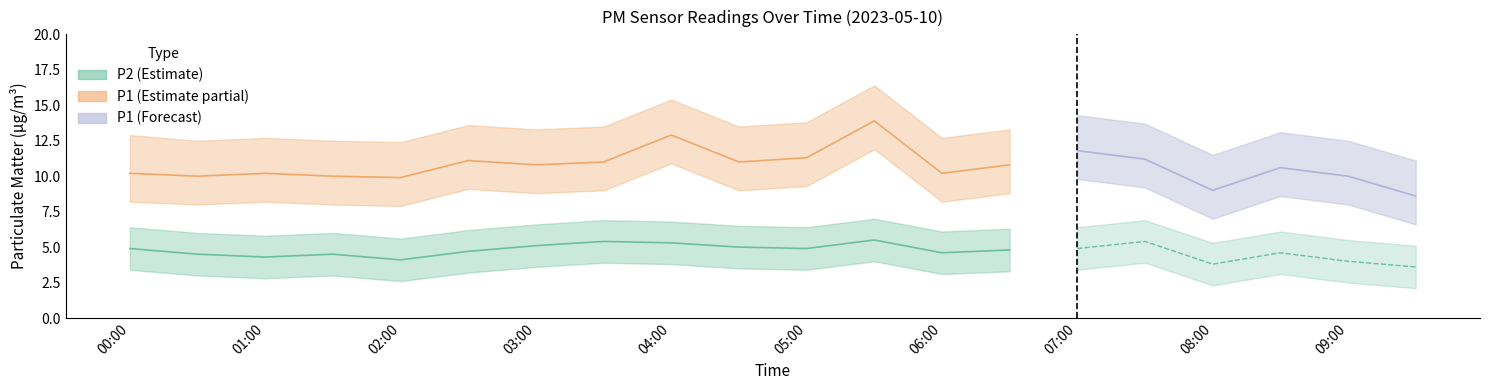

Reading left to right, list all the values displayed in this chart.

P1: 10.2	10.0	10.2	10.0	9.9	11.1	10.8	11.0	12.9	11.0	11.3	13.9	10.2	10.8	11.8	11.2	9.0	10.6	10.0	8.6
P2: 4.9	4.5	4.3	4.5	4.1	4.7	5.1	5.4	5.3	5.0	4.9	5.5	4.6	4.8	4.9	5.4	3.8	4.6	4.0	3.6
P1_upper: 12.9	12.5	12.7	12.5	12.4	13.6	13.3	13.5	15.4	13.5	13.8	16.4	12.7	13.3	14.3	13.7	11.5	13.1	12.5	11.1
P1_lower: 8.2	8.0	8.2	8.0	7.9	9.1	8.8	9.0	10.9	9.0	9.3	11.9	8.2	8.8	9.8	9.2	7.0	8.6	8.0	6.6
P2_upper: 6.4	6.0	5.8	6.0	5.6	6.2	6.6	6.9	6.8	6.5	6.4	7.0	6.1	6.3	6.4	6.9	5.3	6.1	5.5	5.1
P2_lower: 3.4	3.0	2.8	3.0	2.6	3.2	3.6	3.9	3.8	3.5	3.4	4.0	3.1	3.3	3.4	3.9	2.3	3.1	2.5	2.1